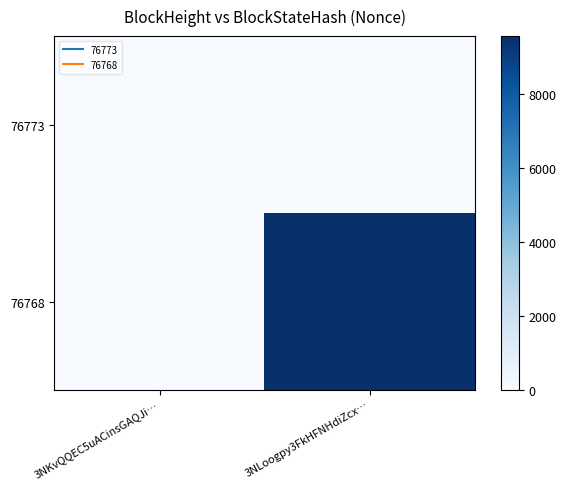

At 3NKvQQEC5uACinsGAQJi…, list the series in order from smallest to largest.

76773, 76768